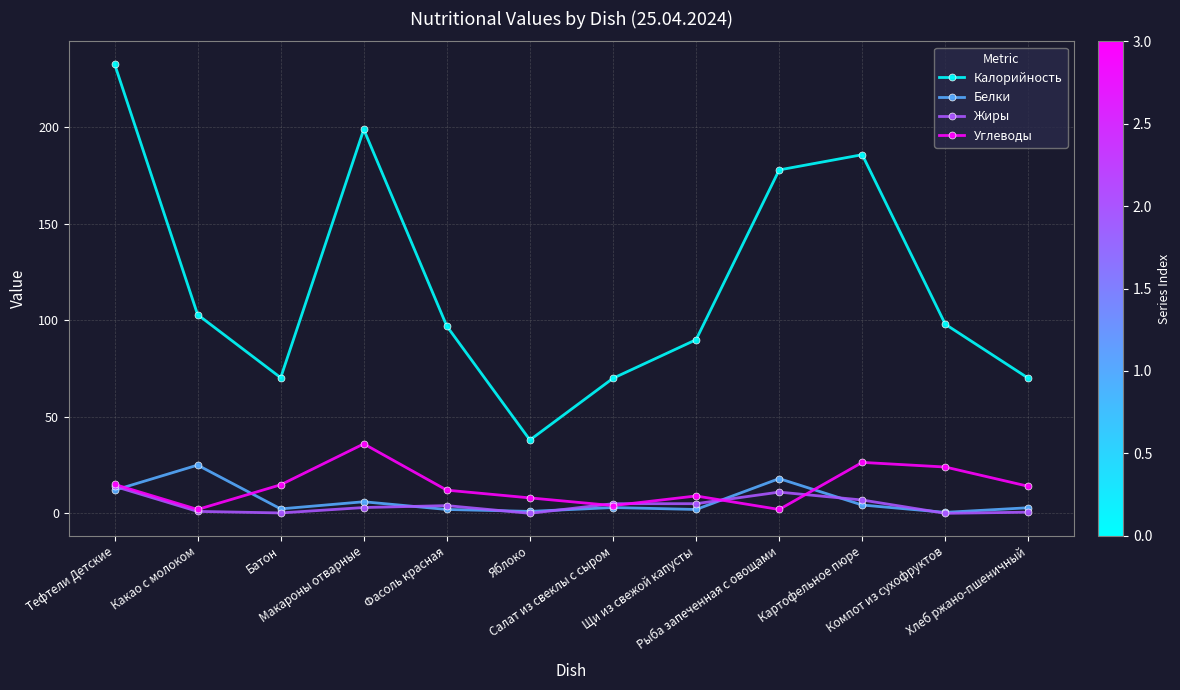

Count the number of data series in this chart.

4